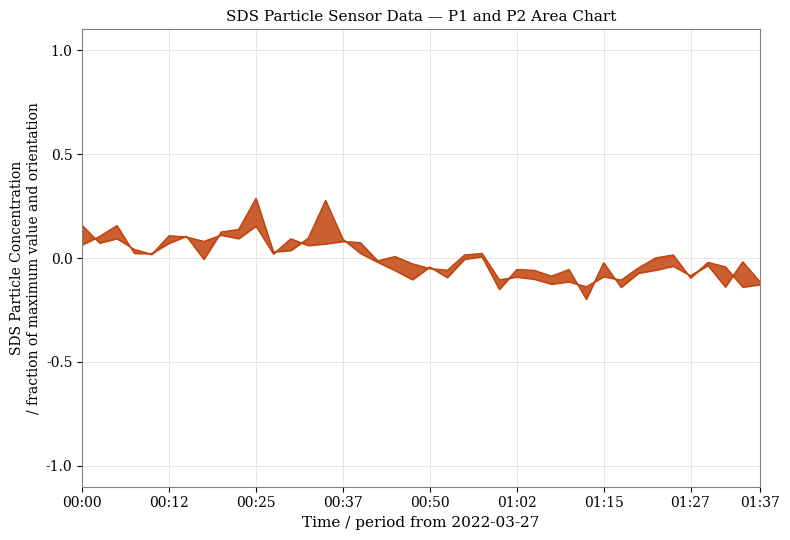

What is the total value across all series at 36?

-0.1